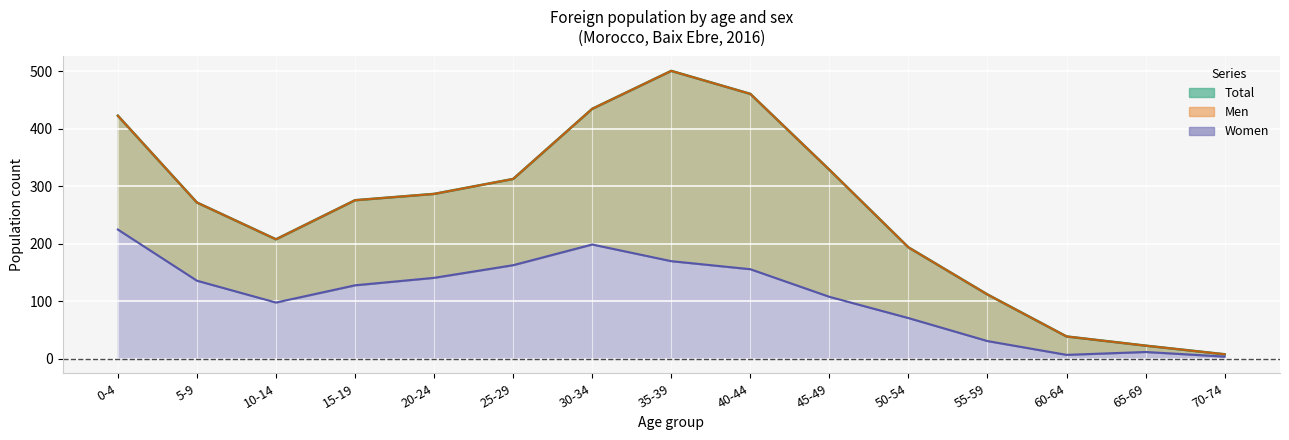

Between 65-69 and 40-44, which is larger?

40-44